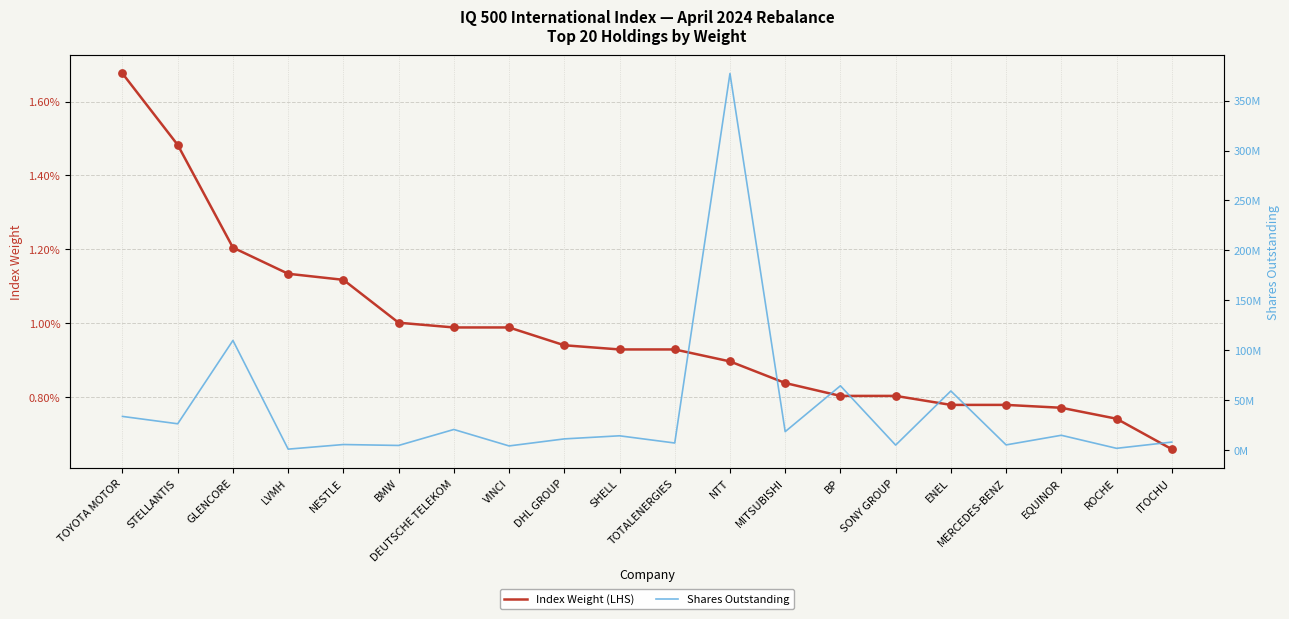

Is the value of Index Weight (LHS) at ROCHE greater than the value of Shares Outstanding at SHELL?

No